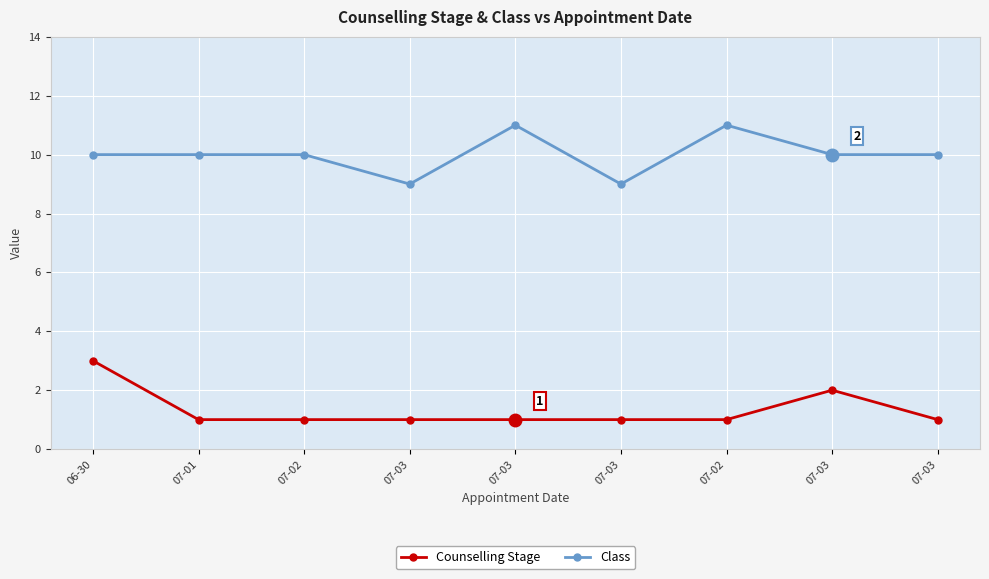

The value of Counselling Stage at 07-03 is 2. True or false?

False